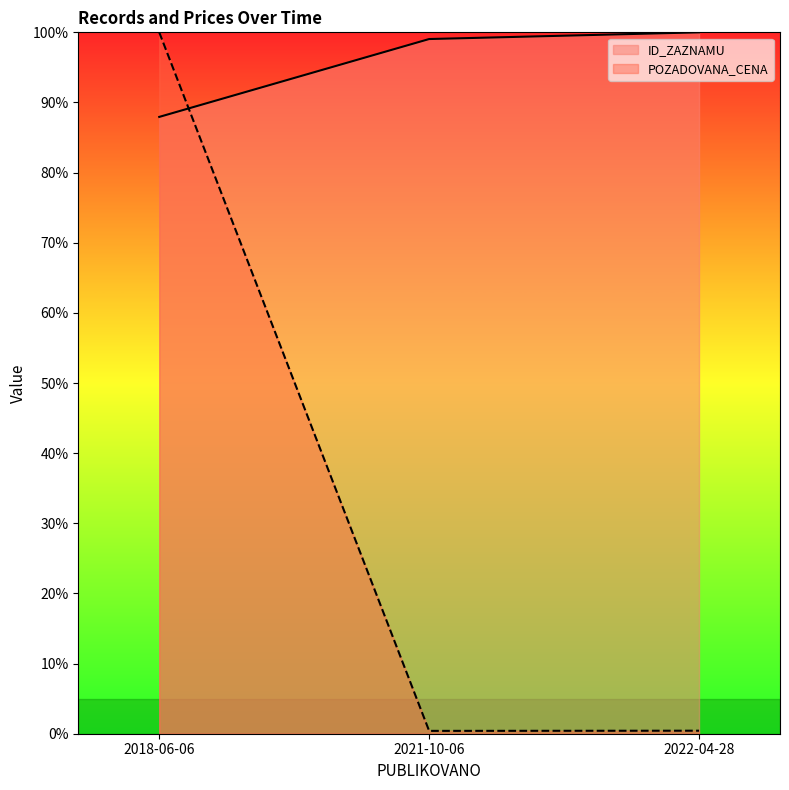

At how many categories does at least one series exceed 88?

3